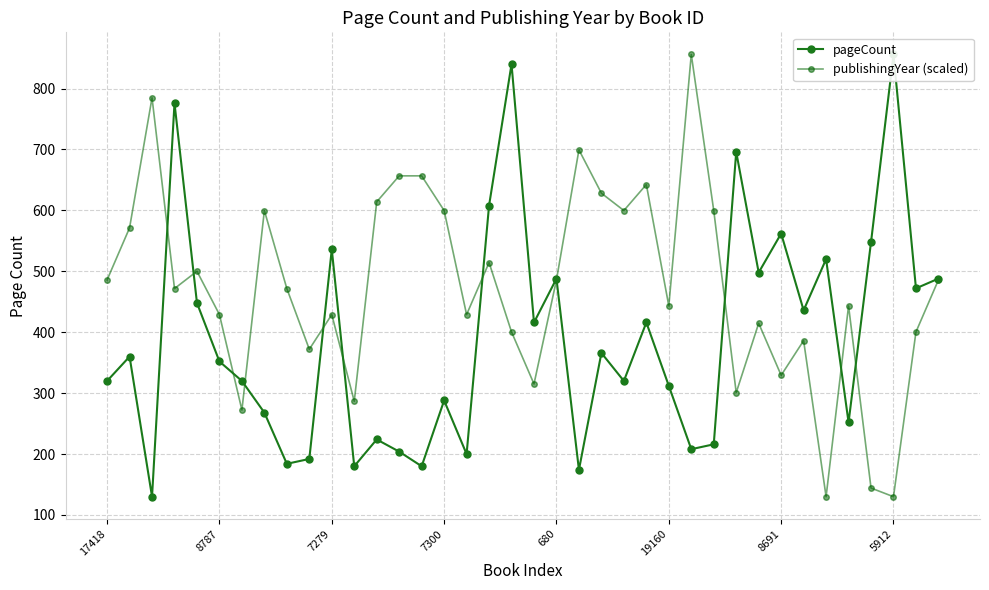

What is the minimum value for publishingYear (scaled)?

130.0